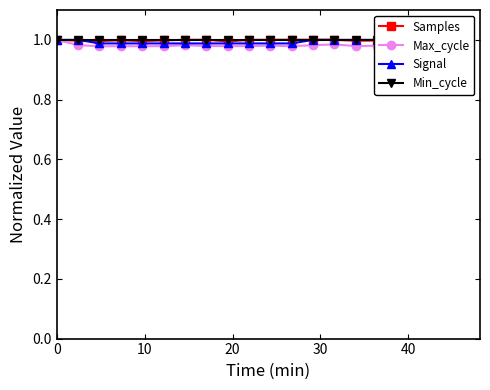

What is the maximum value for Min_cycle?

1.0